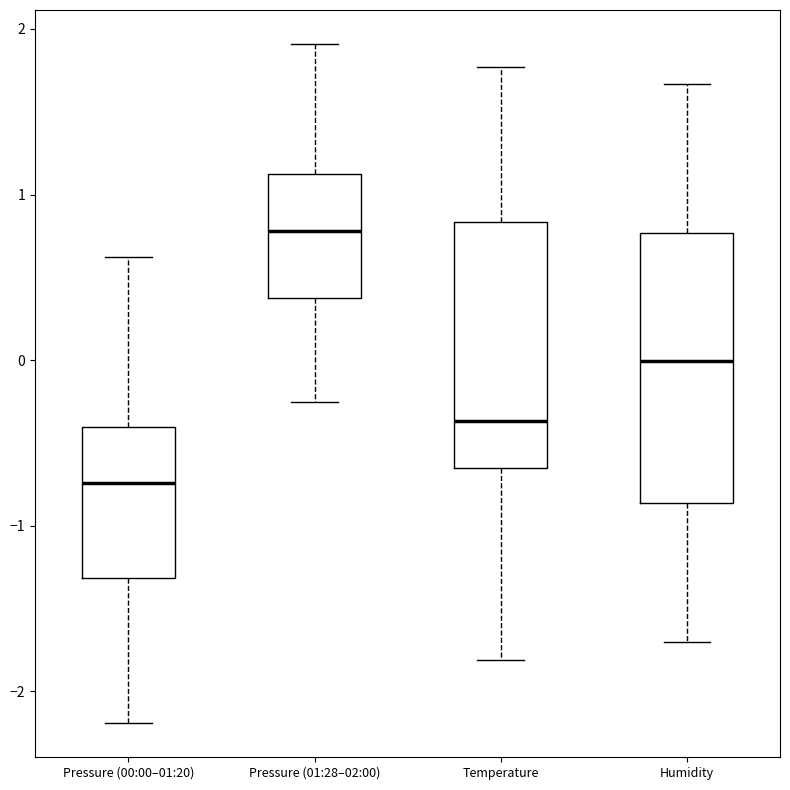

Reading left to right, transcribe this box plot: for each box, give where its median line is, the range the box spans, and where its two whiskers end, as read against the y-axis. The values are not printed on the chart, so give them approximately, as read against the axis.

Pressure (00:00–01:20): median -0.7, box -1.3 to -0.4, whiskers -2.2 to 0.6
Pressure (01:28–02:00): median 0.8, box 0.4 to 1.1, whiskers -0.3 to 1.9
Temperature: median -0.4, box -0.7 to 0.8, whiskers -1.8 to 1.8
Humidity: median 0.0, box -0.9 to 0.8, whiskers -1.7 to 1.7